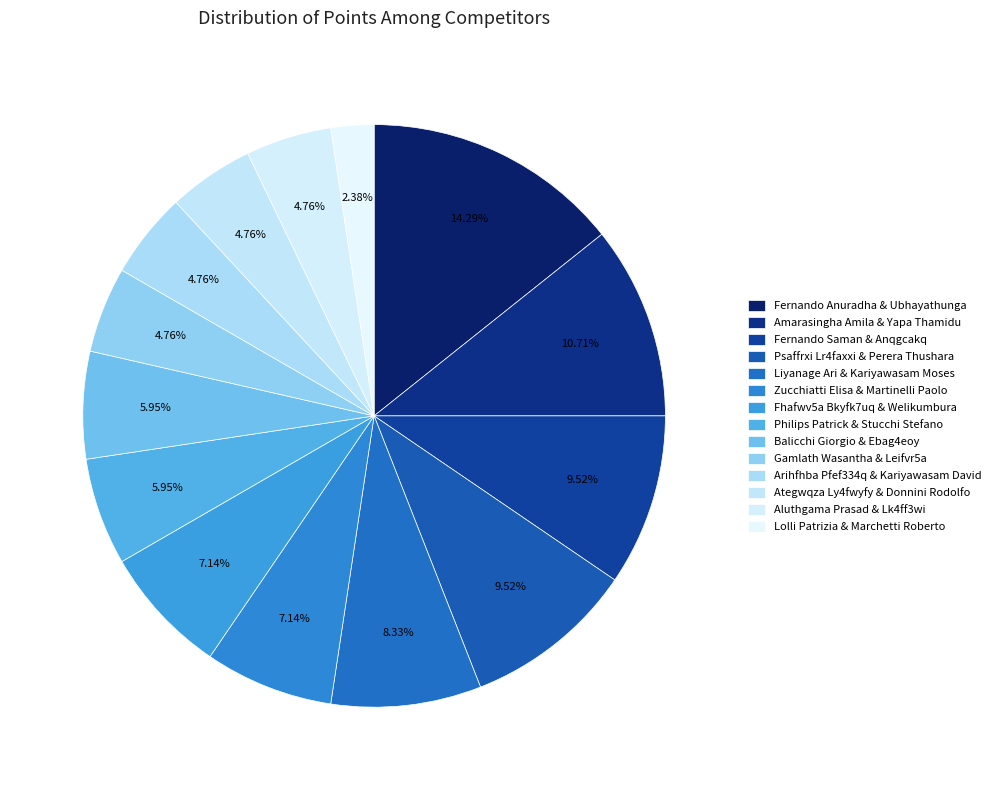

To the nearest percent, what is the combined percentage of Liyanage Ari & Kariyawasam Moses and Balicchi Giorgio & Ebag4eoy?

14%